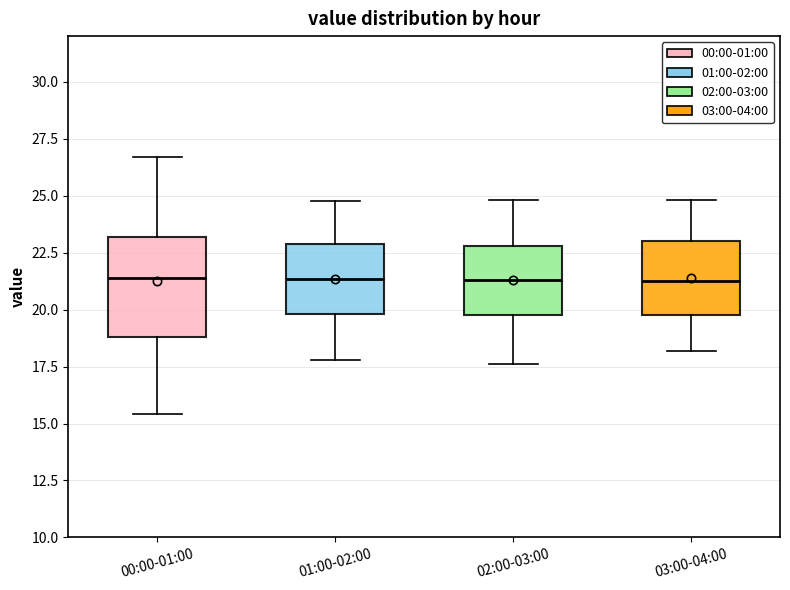

Which box is the tallest, from its lower edge to its upper edge?

00:00-01:00